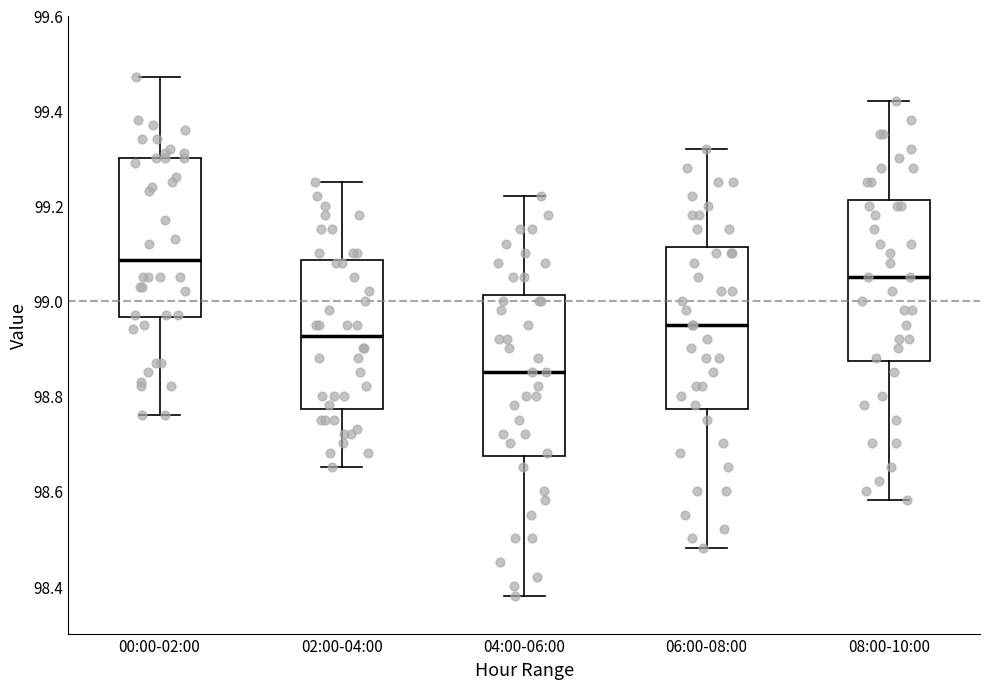

Reading left to right, transcribe this box plot: for each box, give where its median line is, the range the box spans, and where its two whiskers end, as read against the y-axis. The values are not printed on the chart, so give them approximately, as read against the axis.

00:00-02:00: median 99.08, box 98.96 to 99.30, whiskers 98.76 to 99.48
02:00-04:00: median 98.92, box 98.78 to 99.08, whiskers 98.66 to 99.26
04:00-06:00: median 98.86, box 98.68 to 99.02, whiskers 98.38 to 99.22
06:00-08:00: median 98.96, box 98.78 to 99.12, whiskers 98.48 to 99.32
08:00-10:00: median 99.06, box 98.88 to 99.22, whiskers 98.58 to 99.42